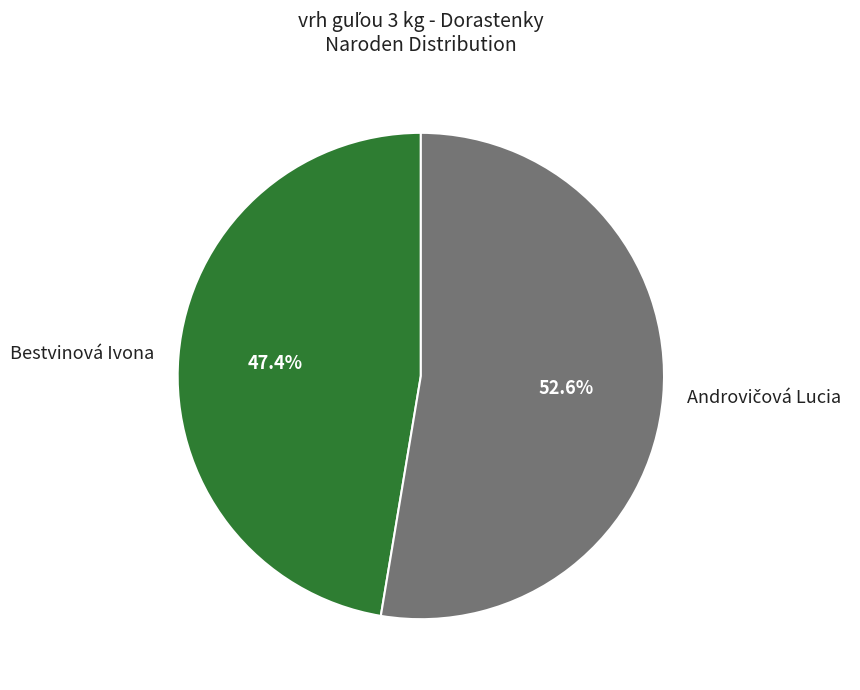

Which category has the smallest portion of the pie?

Bestvinová Ivona